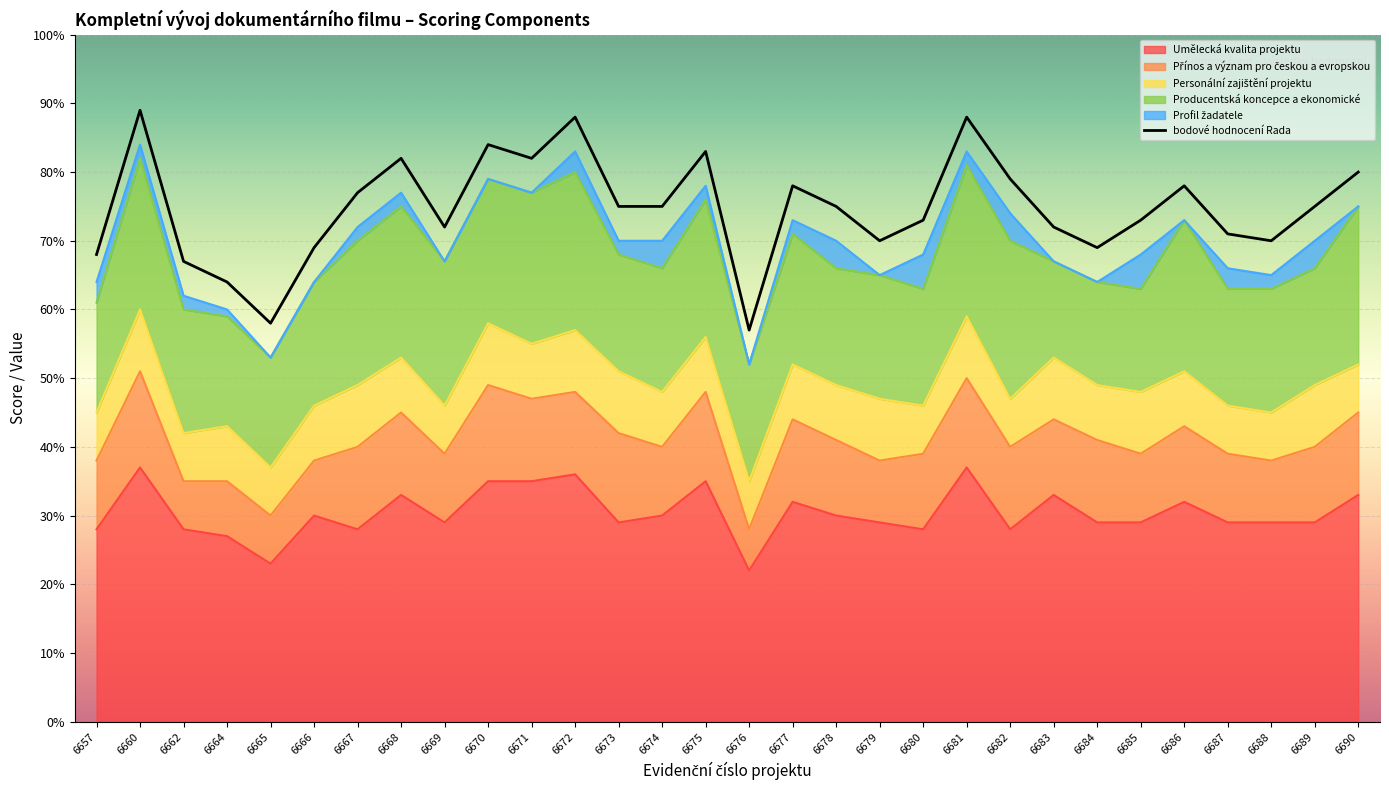

What is the difference between the maximum and minimum values?

32